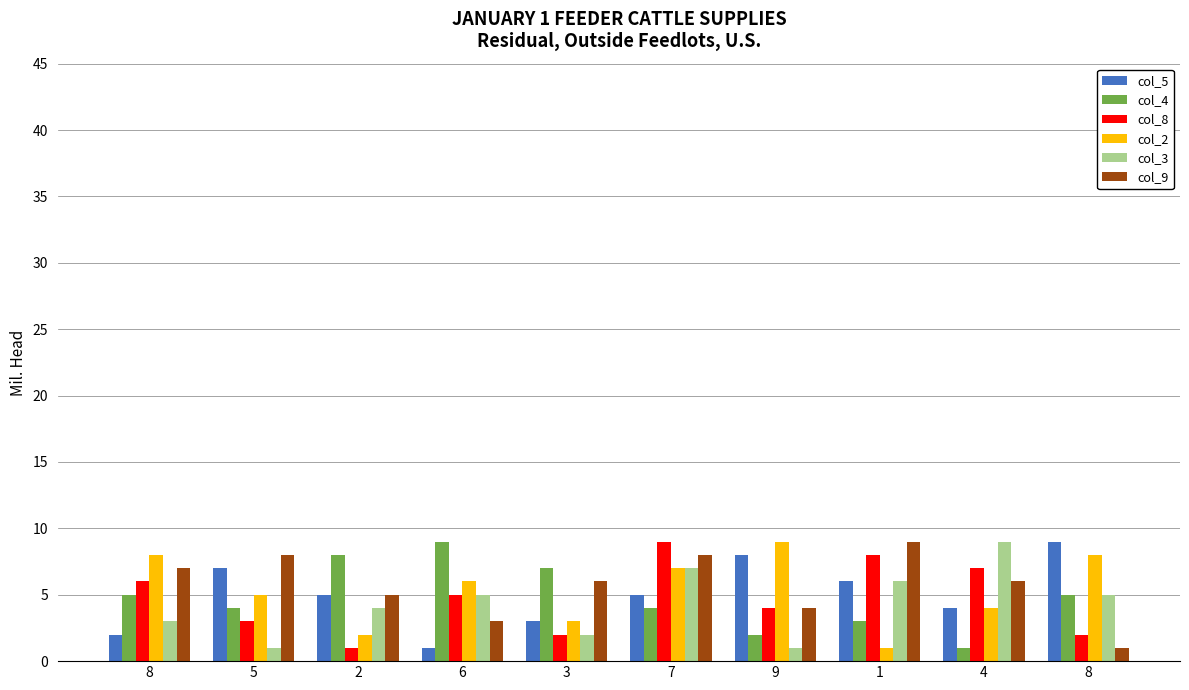

At which label is col_4 closest to 5?

8